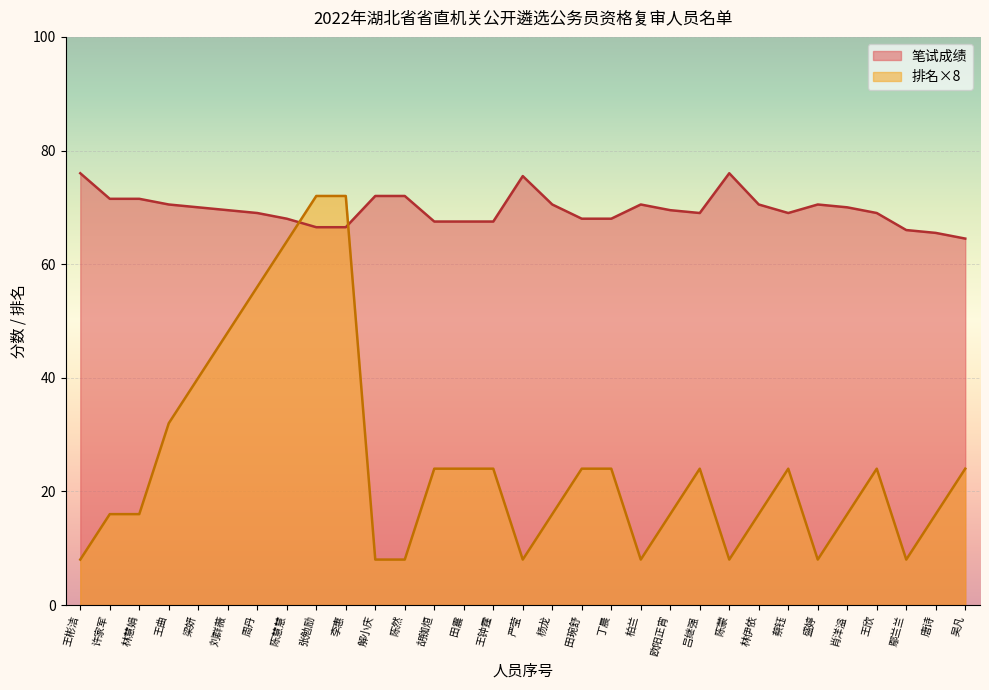

What is the sum of the 笔试成绩 values at 盛婷 and 严莹?

146.0